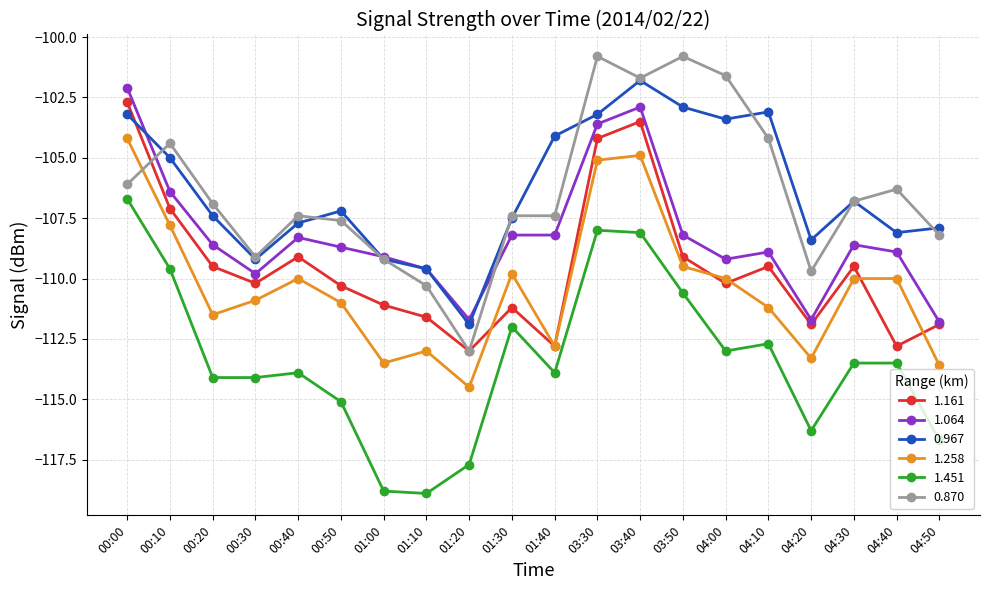

At which label does 1.258 first exceed -110?

00:00